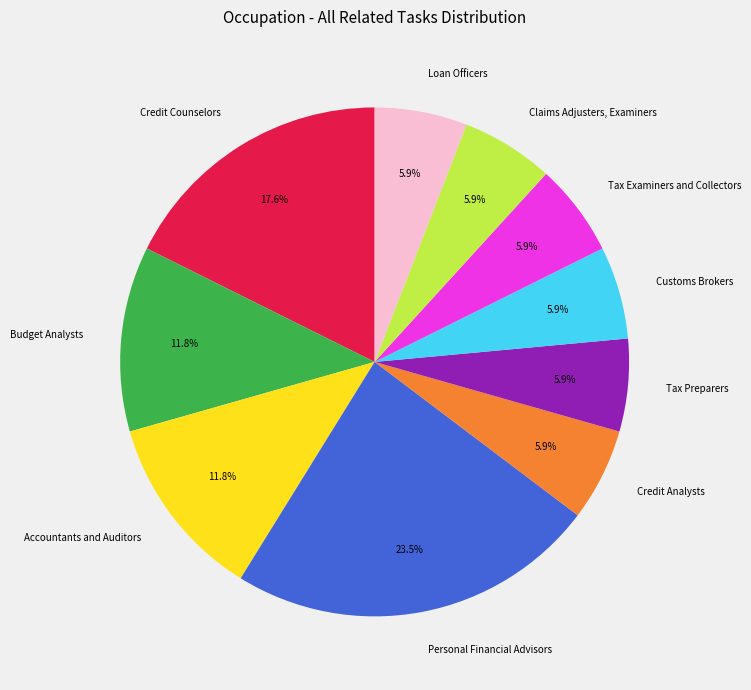

To the nearest percent, what percentage of the pie is Tax Preparers?

6%